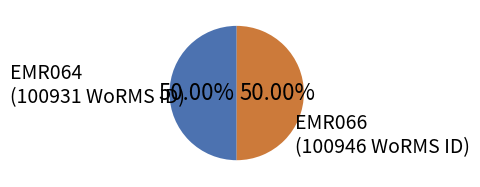

Do EMR066 and EMR064 together represent more than half of the pie?

Yes